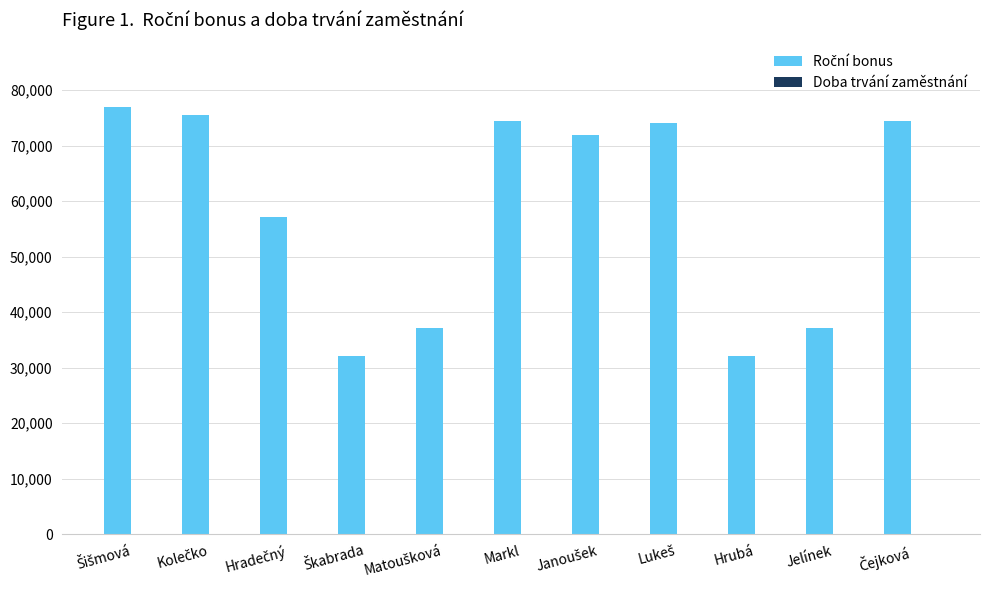

The value of Doba trvání zaměstnání at Lukeš is 9. True or false?

True